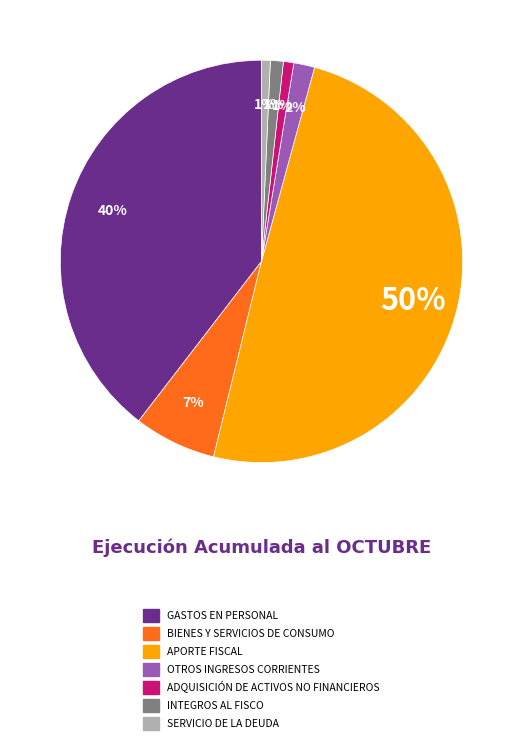

Is SERVICIO DE LA DEUDA the majority of the pie?

No